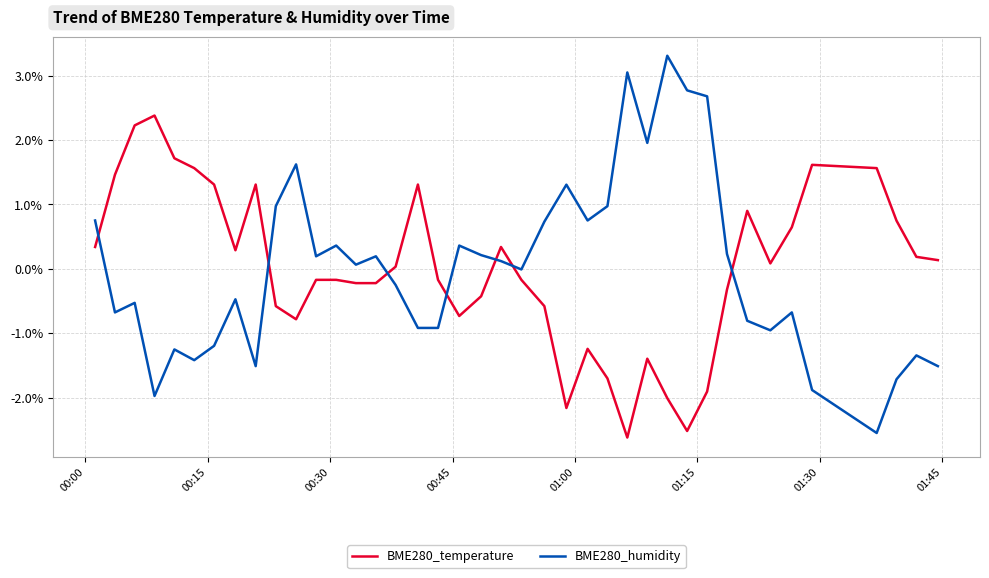

What is the minimum value for BME280_temperature?

-2.6